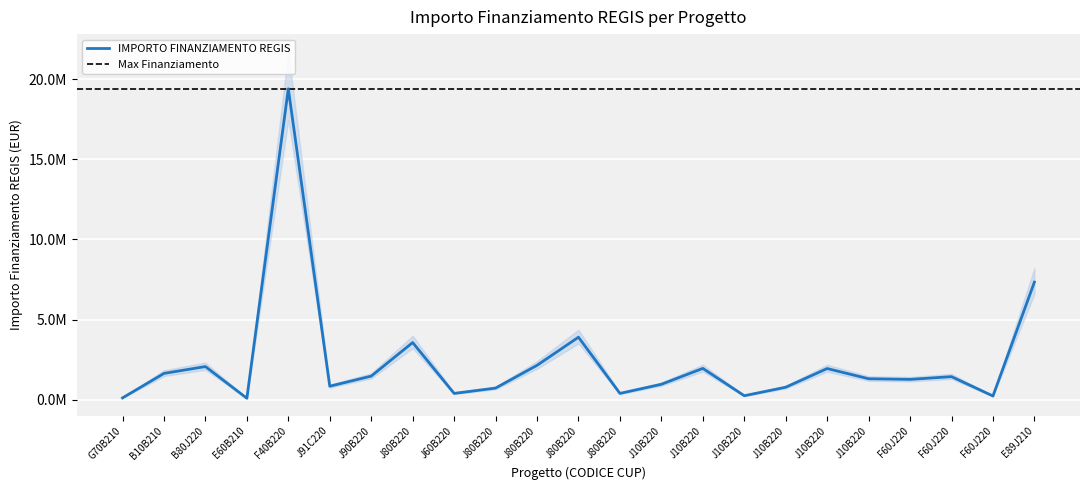

What is the change in value from J80B220 to F60J220?

+874644.1